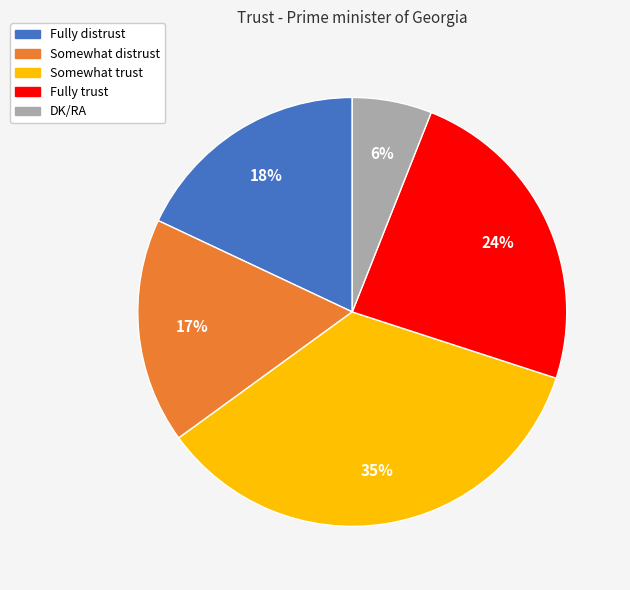

Is there any slice that represents more than half of the pie?

No